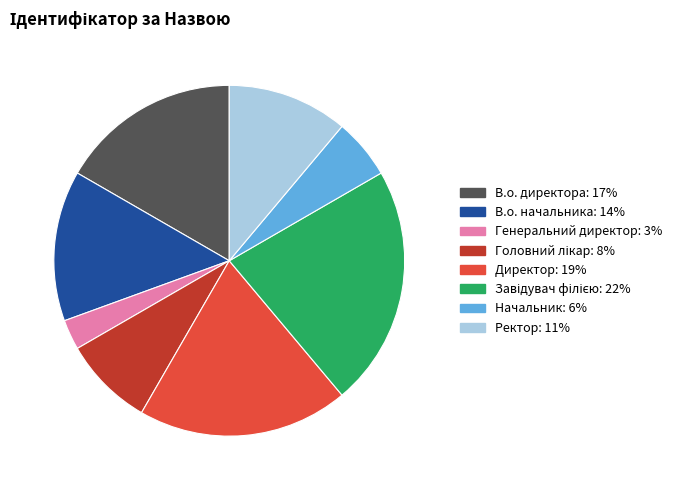

Is it true that В.о. директора is 17% of the pie?

True